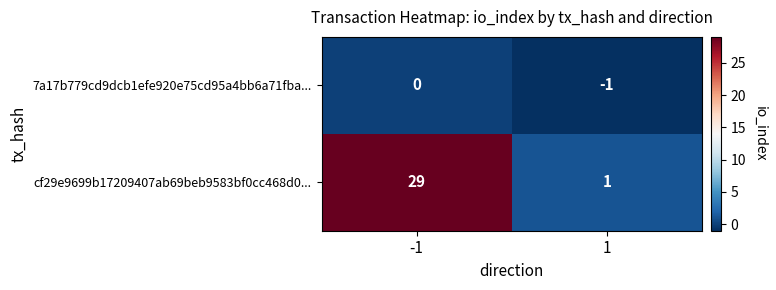

Which label corresponds to the largest value in the chart?

-1